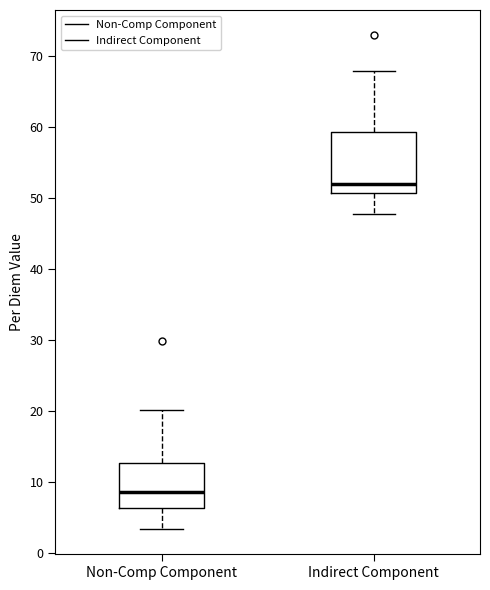

Where is the lower edge of the box for Indirect Component on the y-axis? The values are not printed on the chart, so give them approximately, as read against the axis.

51